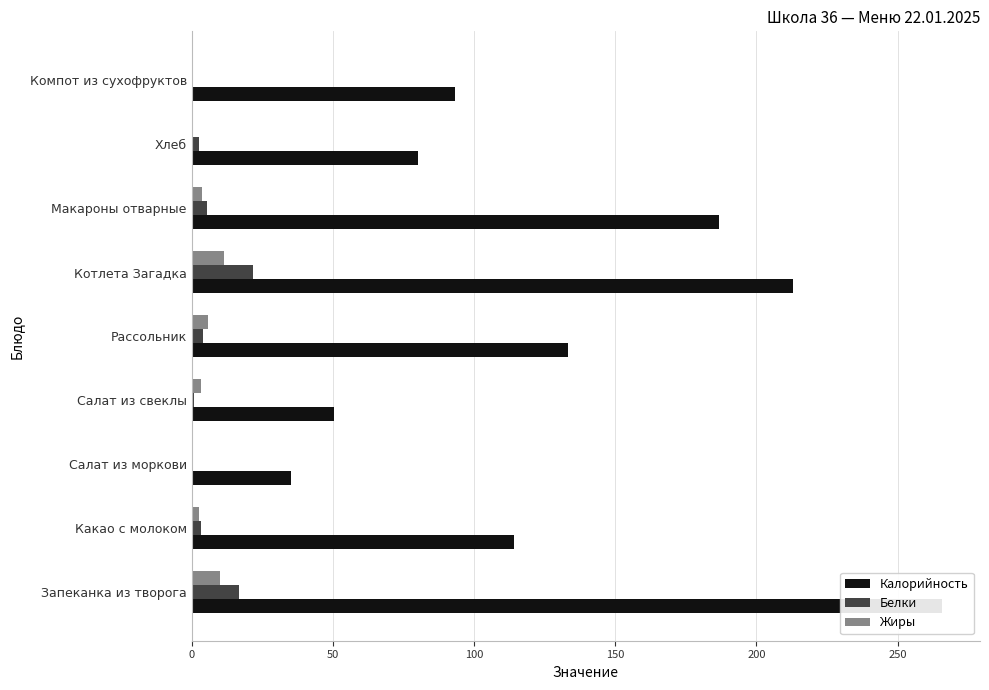

Is it true that Калорийность equals 122.4 at Котлета Загадка?

False